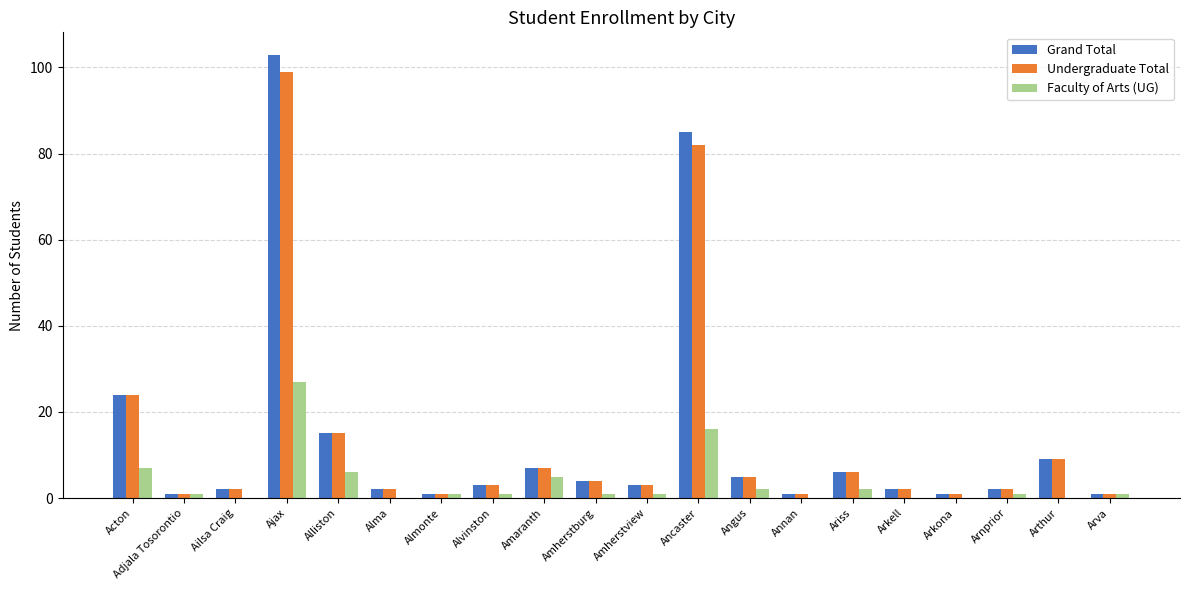

Which category has the highest value in the Undergraduate Total series?

Ajax